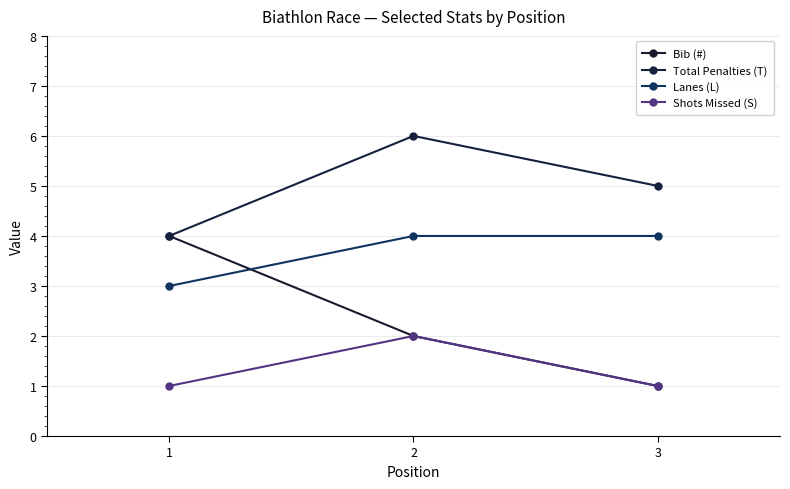

At which label is Lanes (L) closest to 3?

1